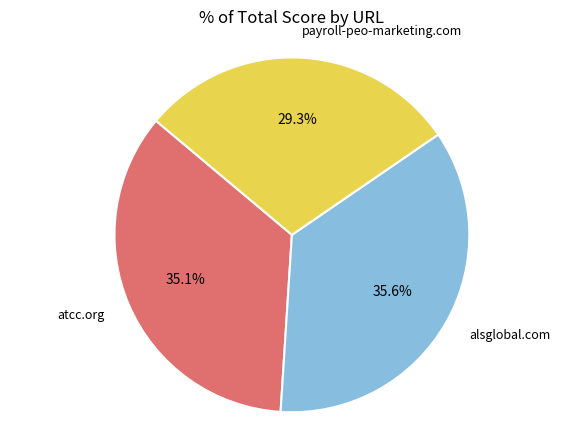

Is there a majority slice in this chart?

No